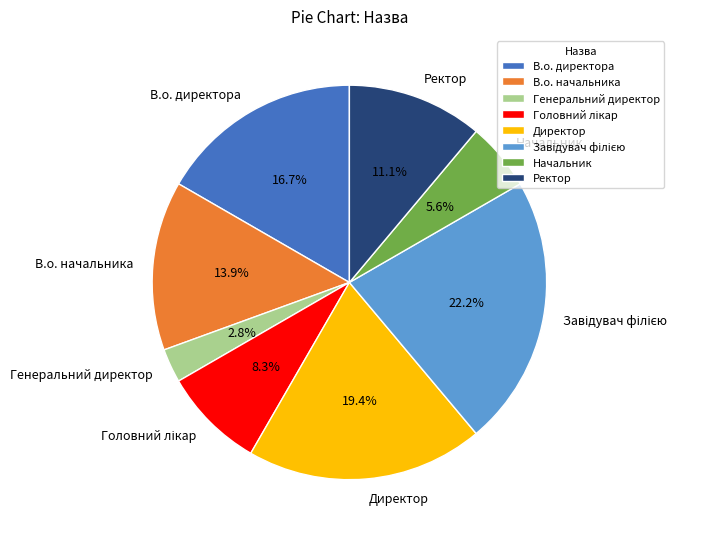

How much of the chart is everything except В.о. начальника?

86.1%